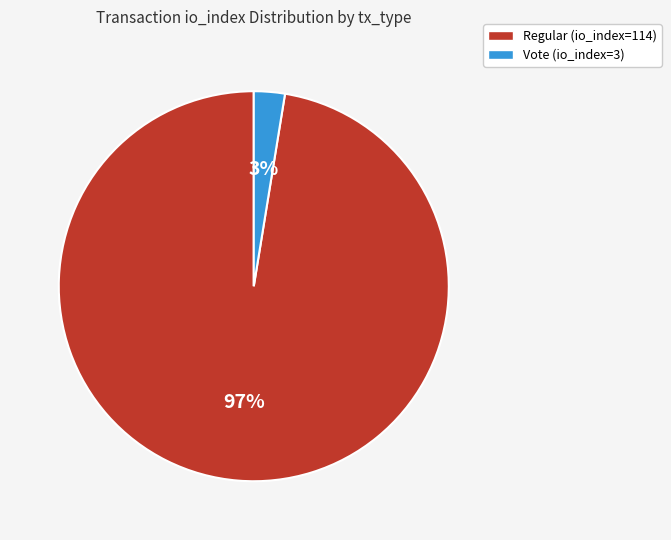

To the nearest percent, what portion does Vote (io_index=3) represent?

3%